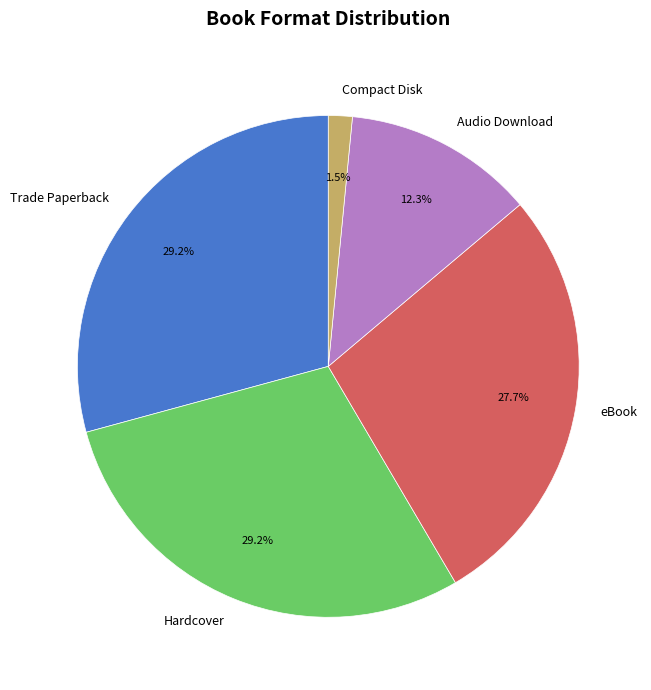

What is the smallest slice in the pie chart?

Compact Disk